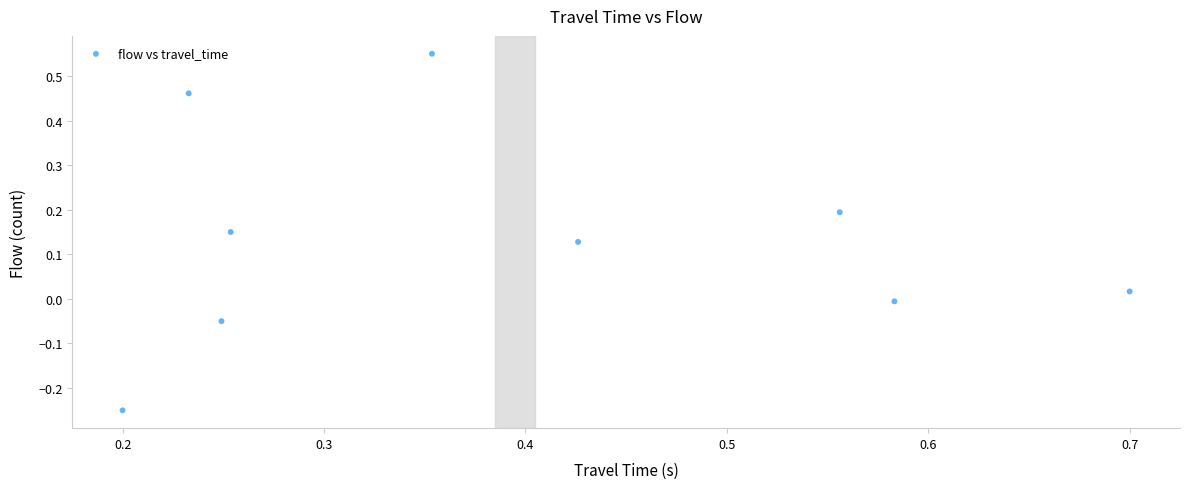

What is the average X value?

0.4